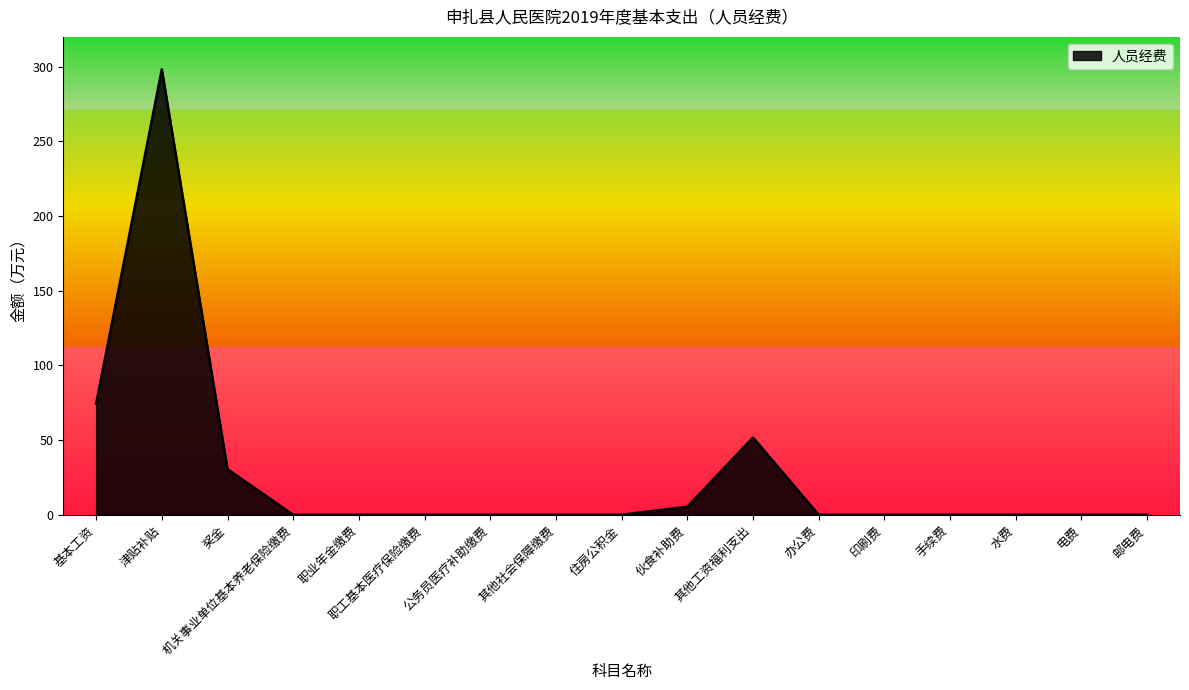

Does the chart display data point markers on the line(s)?

No